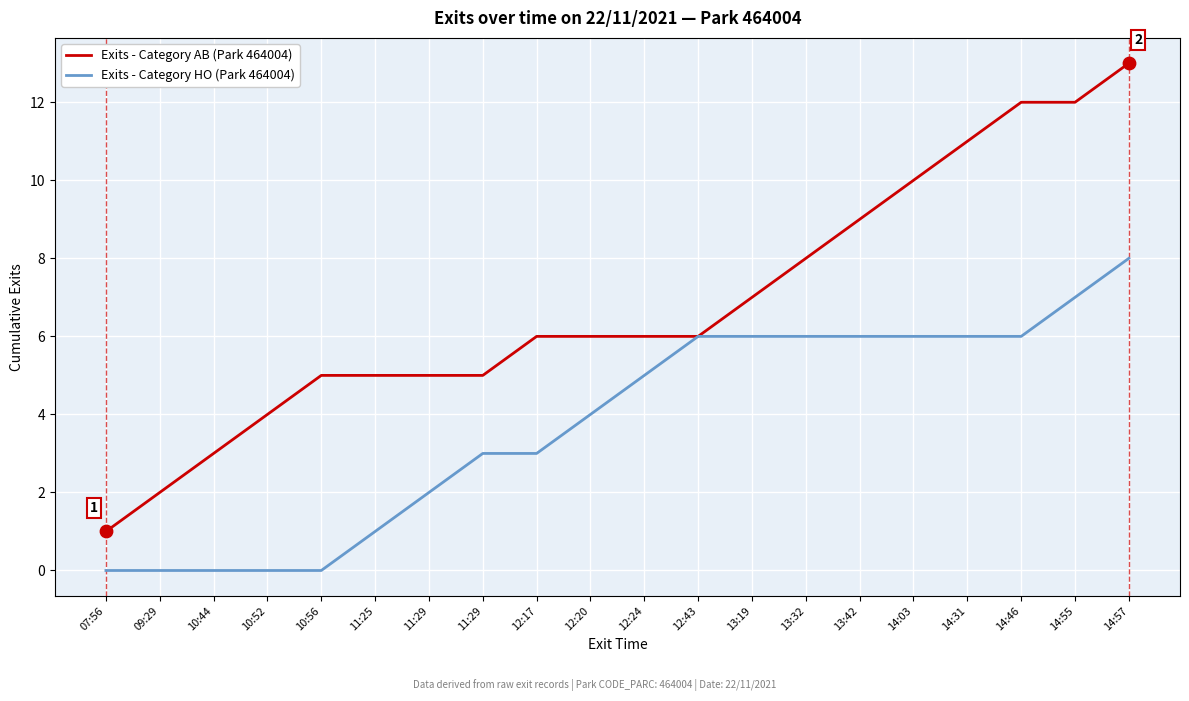

At which category is the sum across all series the highest?

14:57